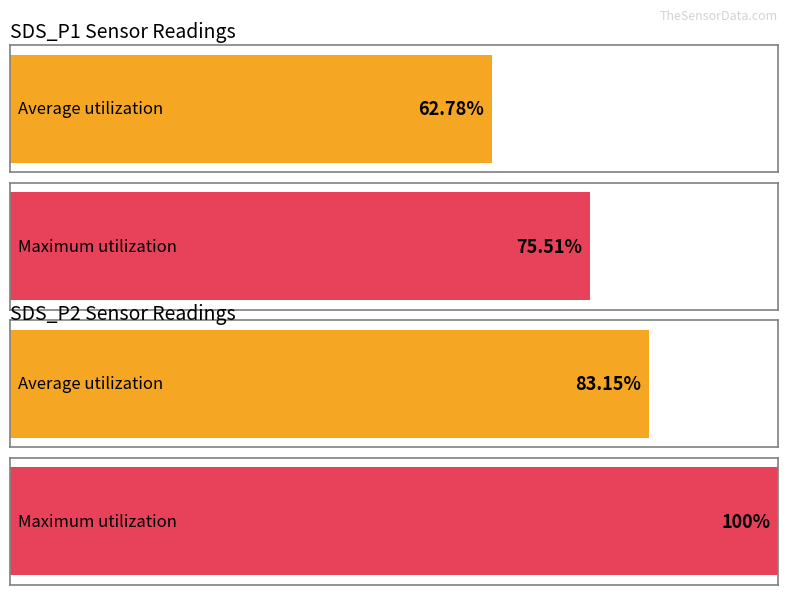

Is it true that Average utilization equals 3.9 at SDS_P2?

False